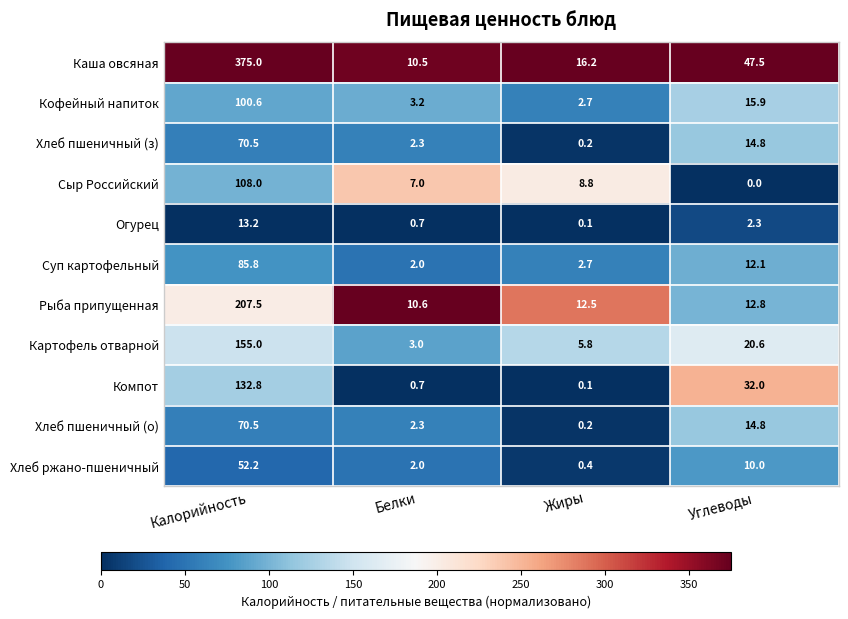

Which series has the largest total across all categories?

Каша овсяная